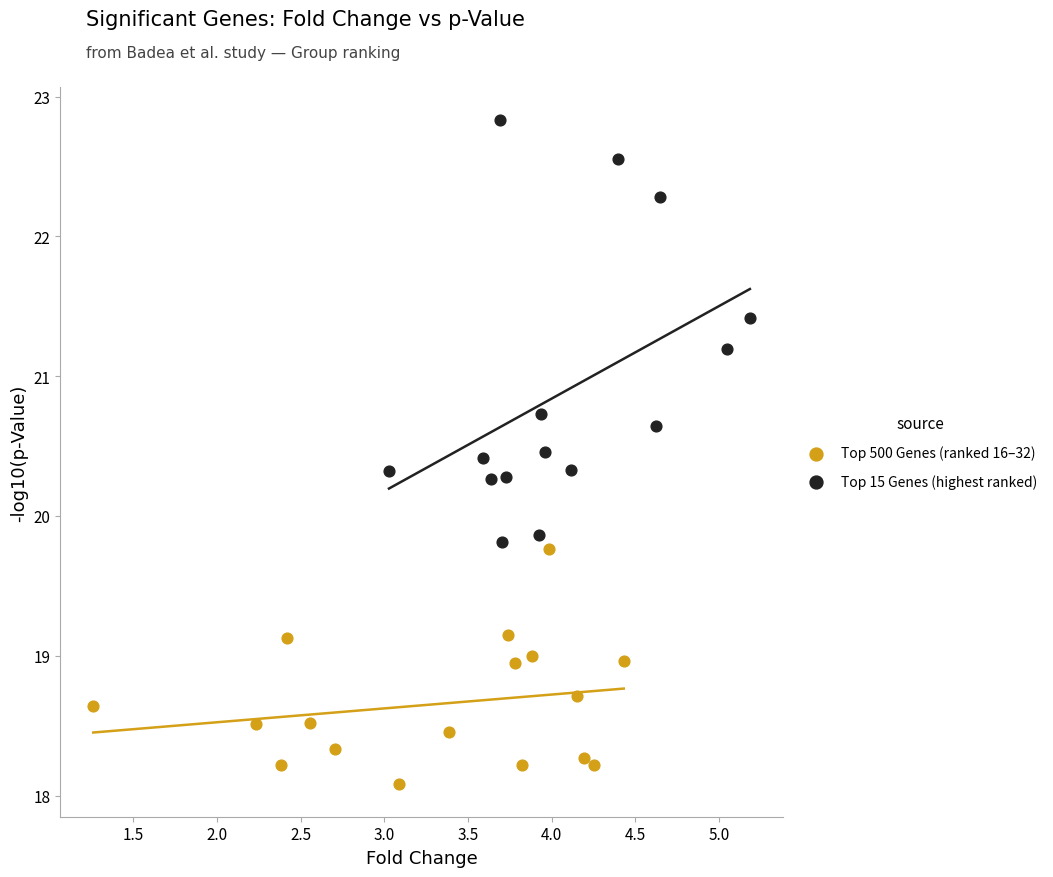

Which series has the largest Y range (max minus min)?

Top 15 Genes (highest ranked)